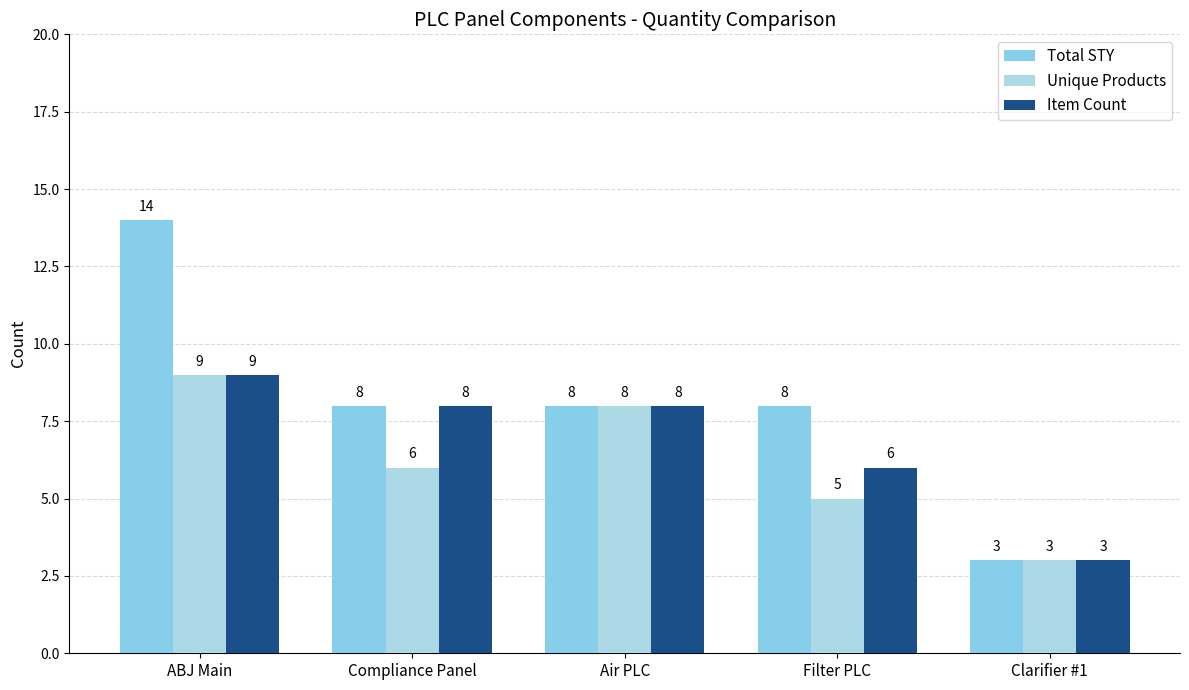

Reading left to right, what are all the values shown in this chart?

Total STY: ABJ Main=14	Compliance Panel=8	Air PLC=8	Filter PLC=8	Clarifier #1=3
Unique Products: ABJ Main=9	Compliance Panel=6	Air PLC=8	Filter PLC=5	Clarifier #1=3
Item Count: ABJ Main=9	Compliance Panel=8	Air PLC=8	Filter PLC=6	Clarifier #1=3